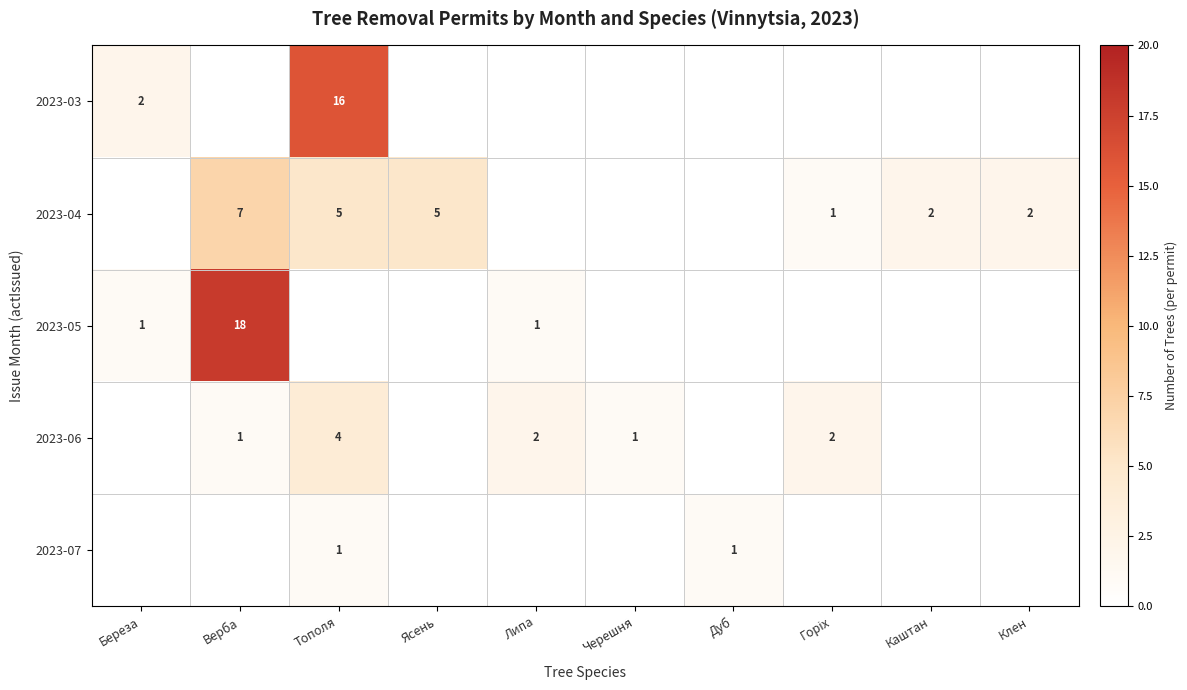

What is the total value across all series at Тополя?

26